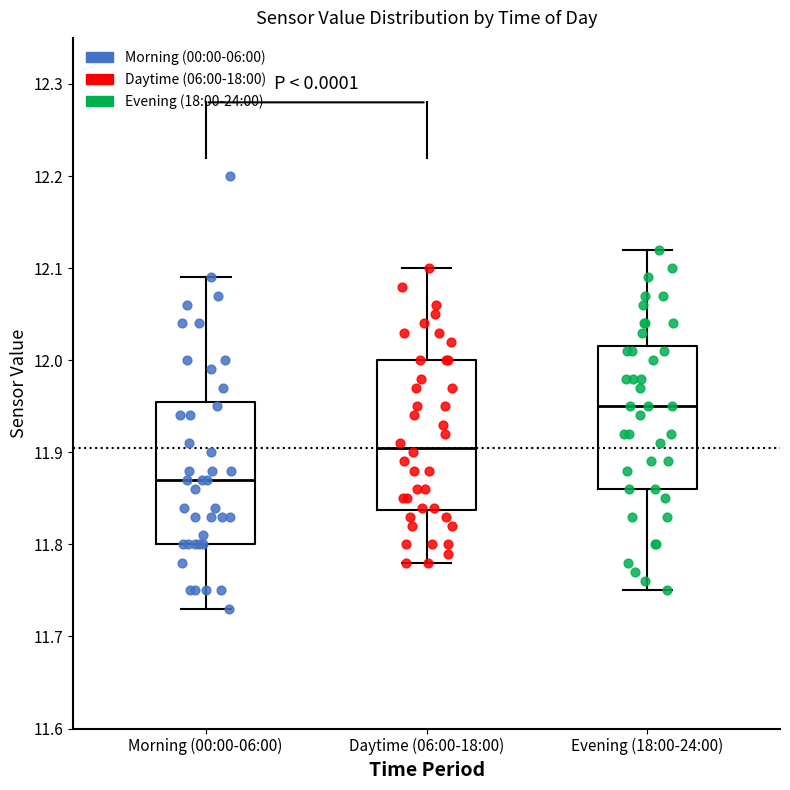

Which box's median line is the highest?

Evening (18:00-24:00)